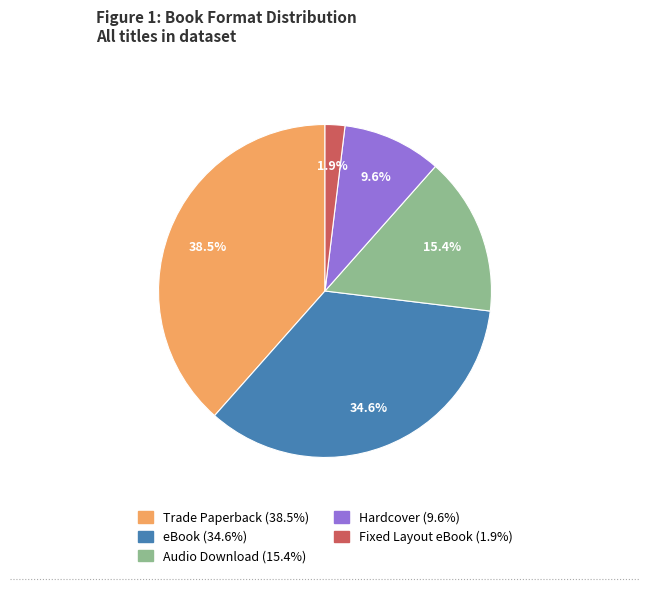

What percentage do eBook and Trade Paperback together represent?

73.1%